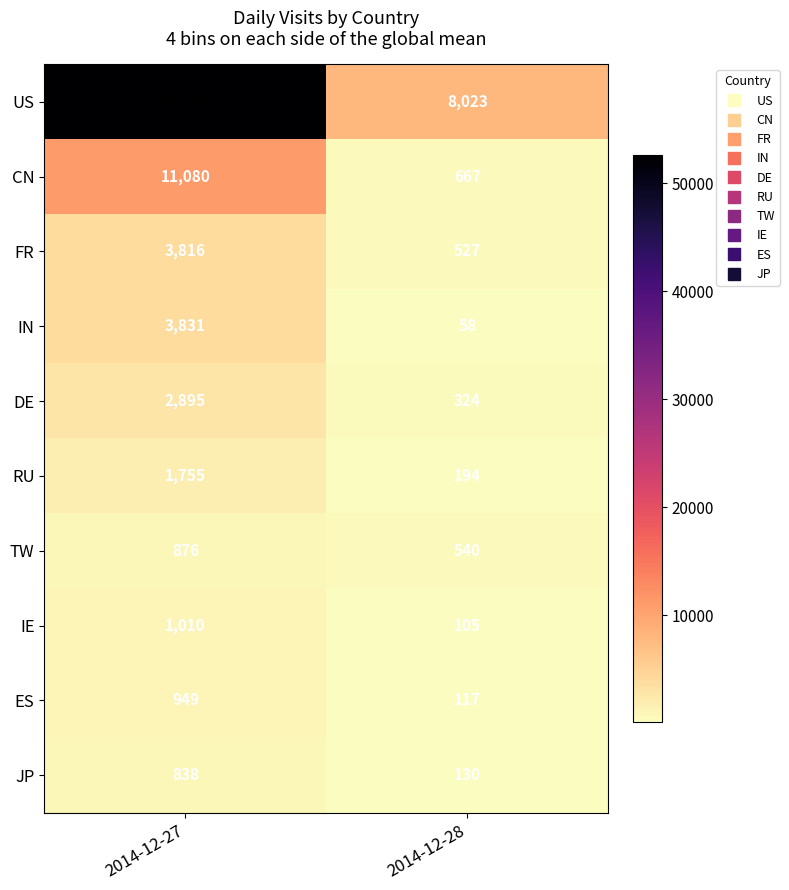

The JP series shows 838 at 2014-12-27. True or false?

True